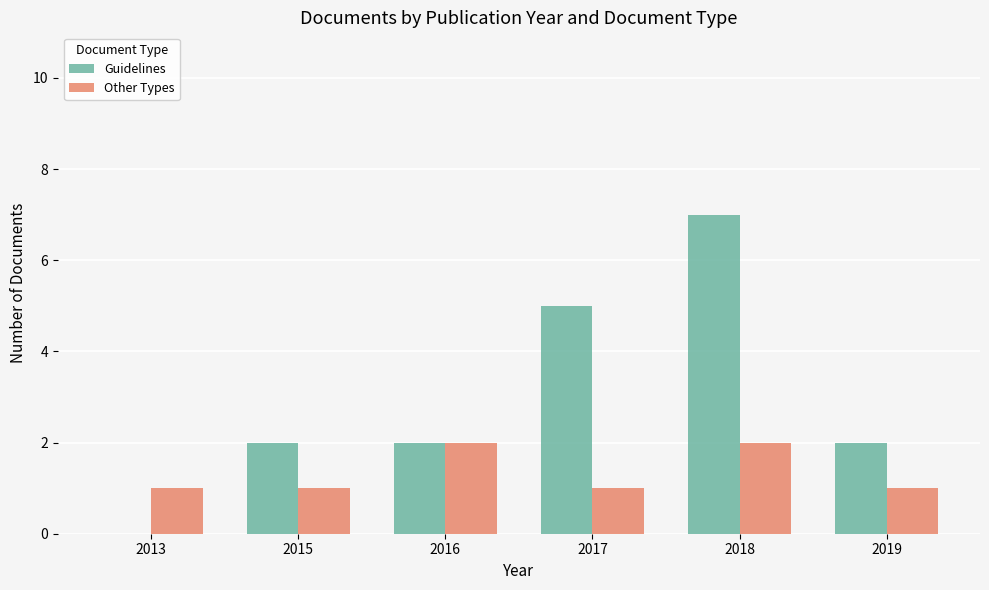

What is the total value across all series at 2018?

9